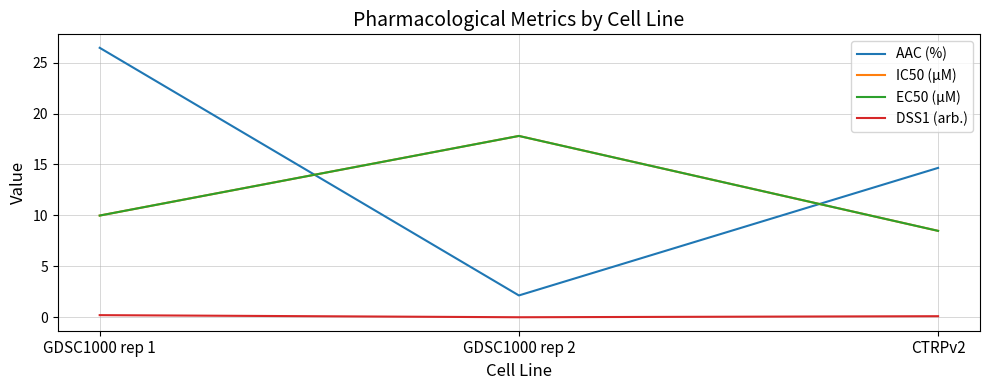

Which series has the largest total across all categories?

AAC (%)